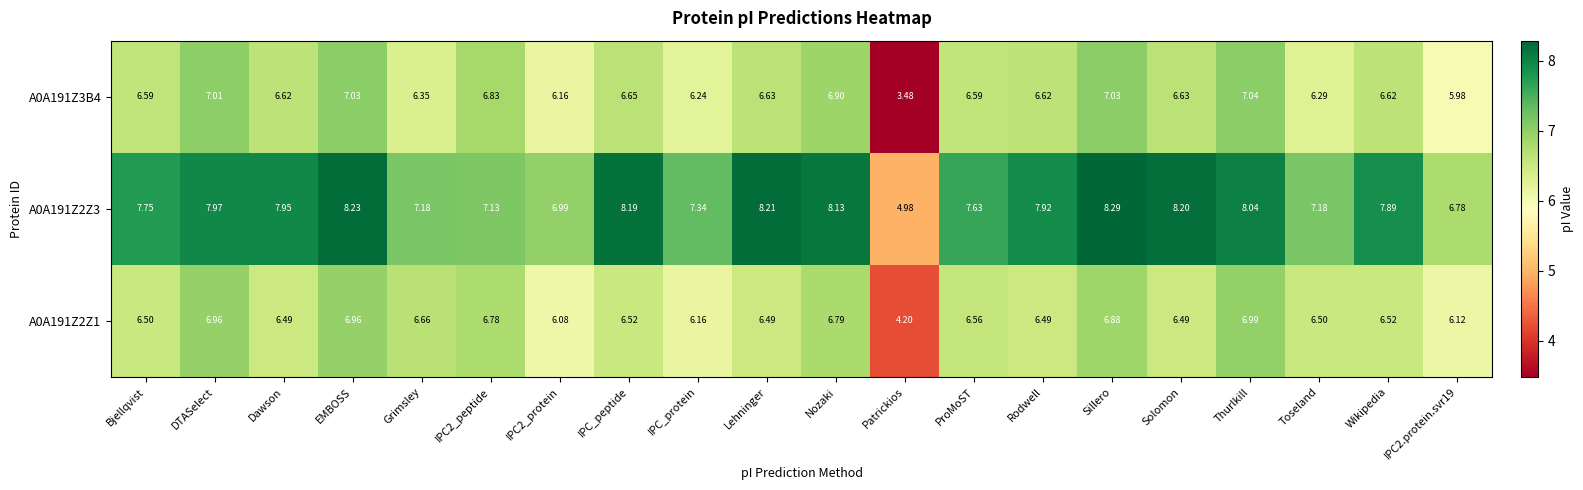

Where is A0A191Z2Z1 nearest to the value 5?

Patrickios